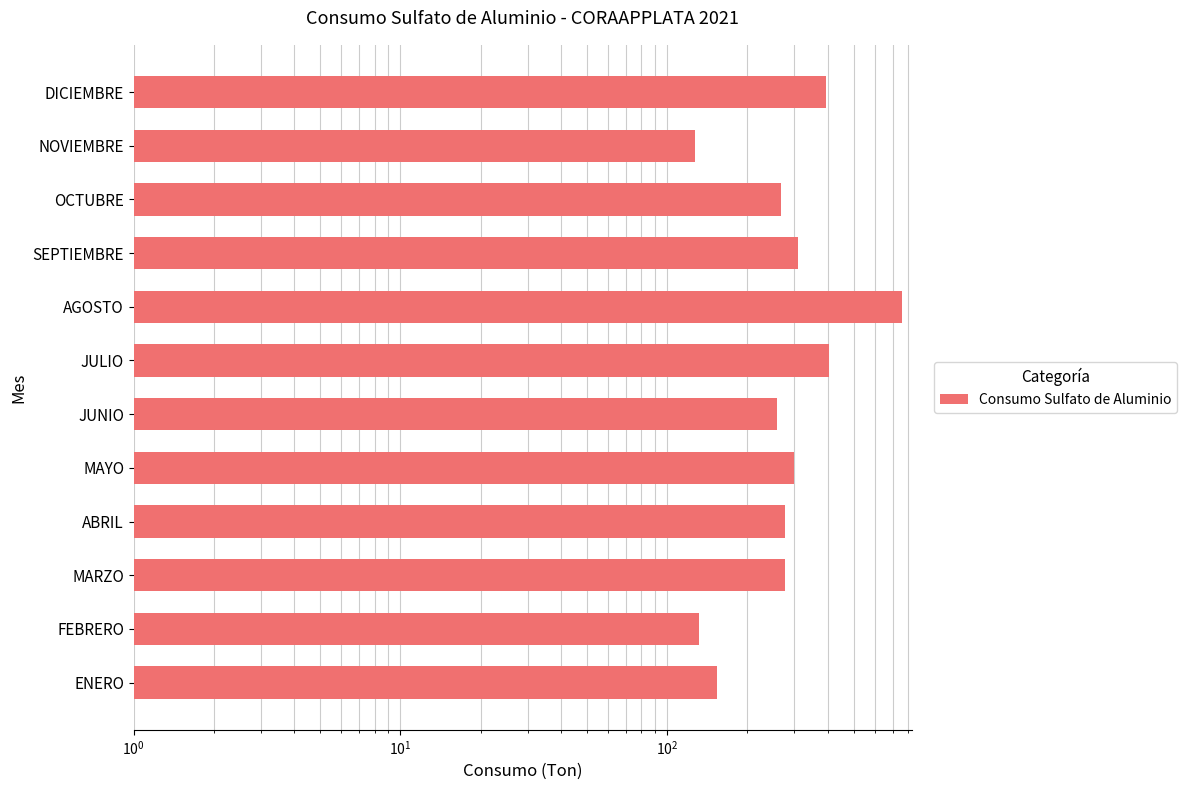

What is the maximum value shown in the chart?

757.0